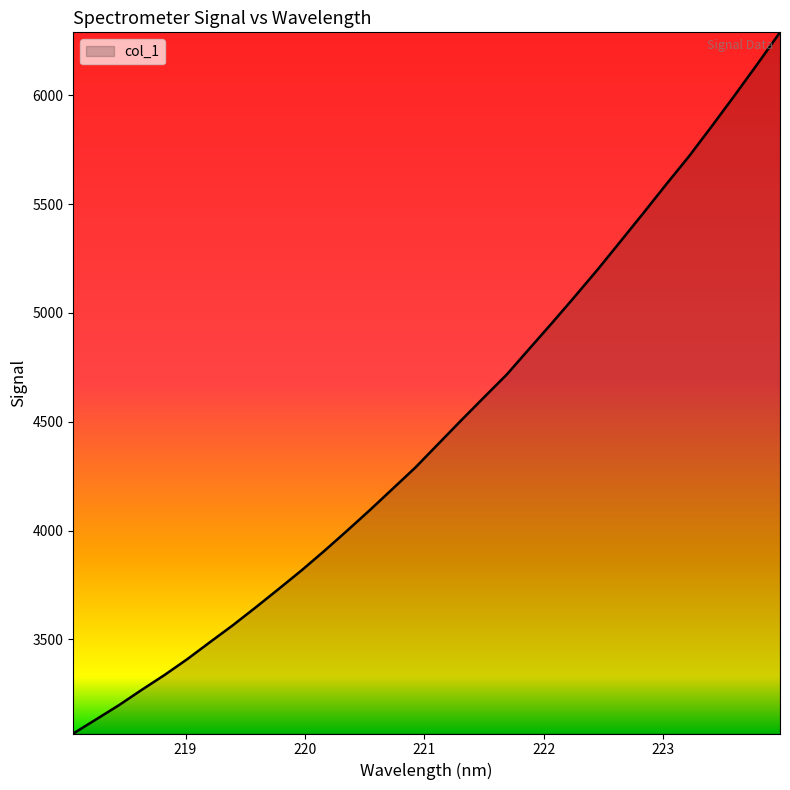

What is the minimum value shown in the chart?

3067.9